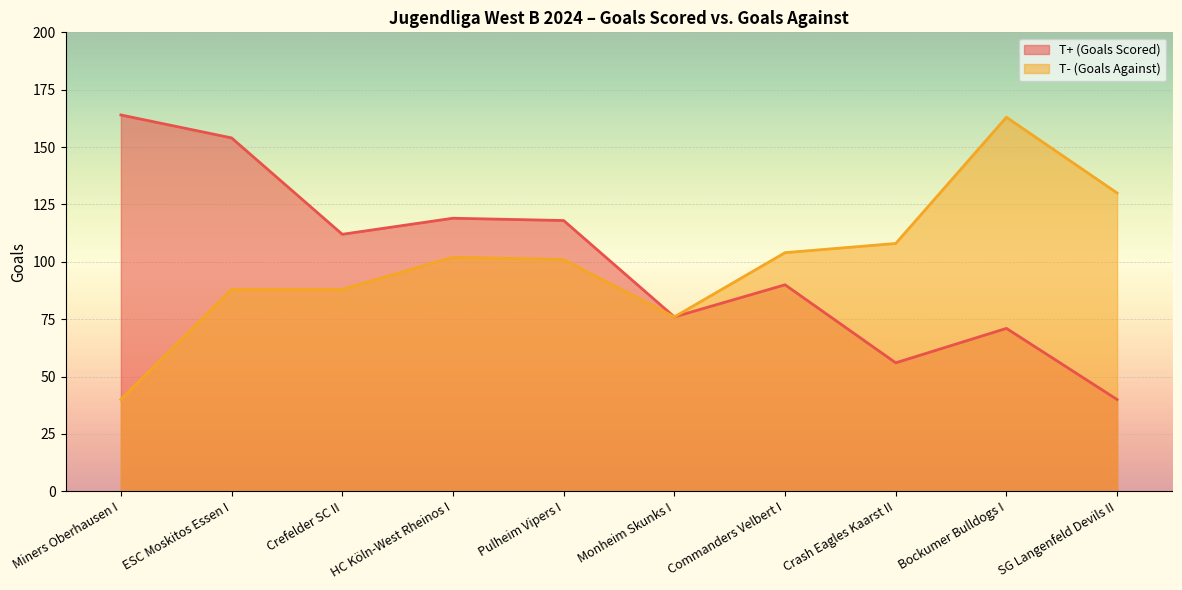

True or false: T- (Goals Against) and T+ (Goals Scored) cross at least once.

False